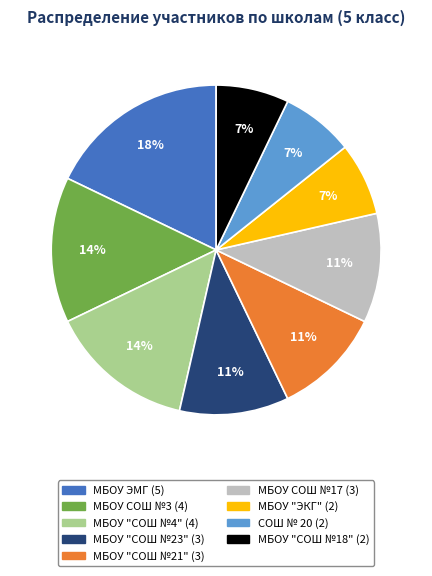

Is it true that МБОУ "ЭКГ" is 7% of the pie?

True